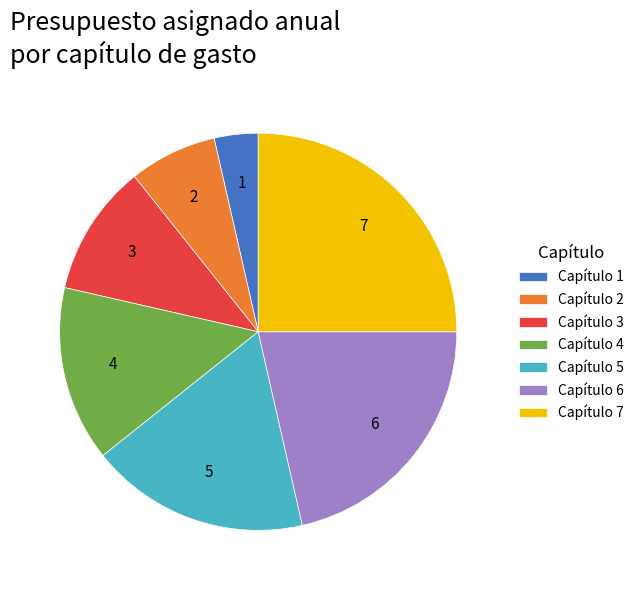

Is there a majority slice in this chart?

No